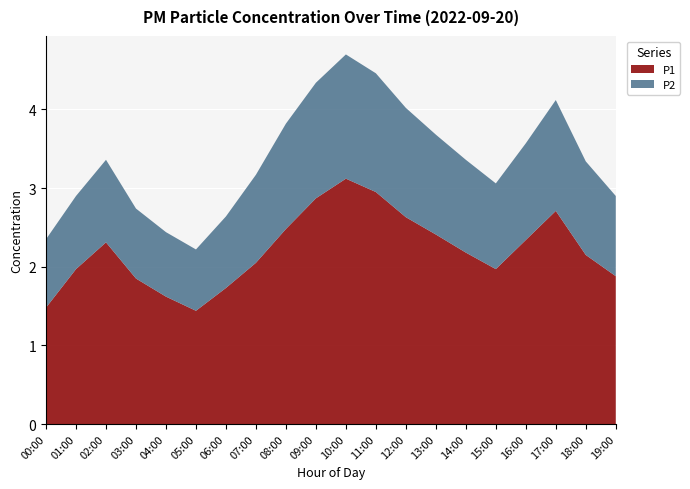

Reading left to right, list all the values displayed in this chart.

P1: 1.5	2.0	2.3	1.9	1.6	1.4	1.7	2.0	2.5	2.9	3.1	3.0	2.6	2.4	2.2	2.0	2.3	2.7	2.1	1.9
P2: 0.9	0.9	1.1	0.9	0.8	0.8	0.9	1.1	1.3	1.5	1.6	1.5	1.4	1.3	1.2	1.1	1.2	1.4	1.2	1.0